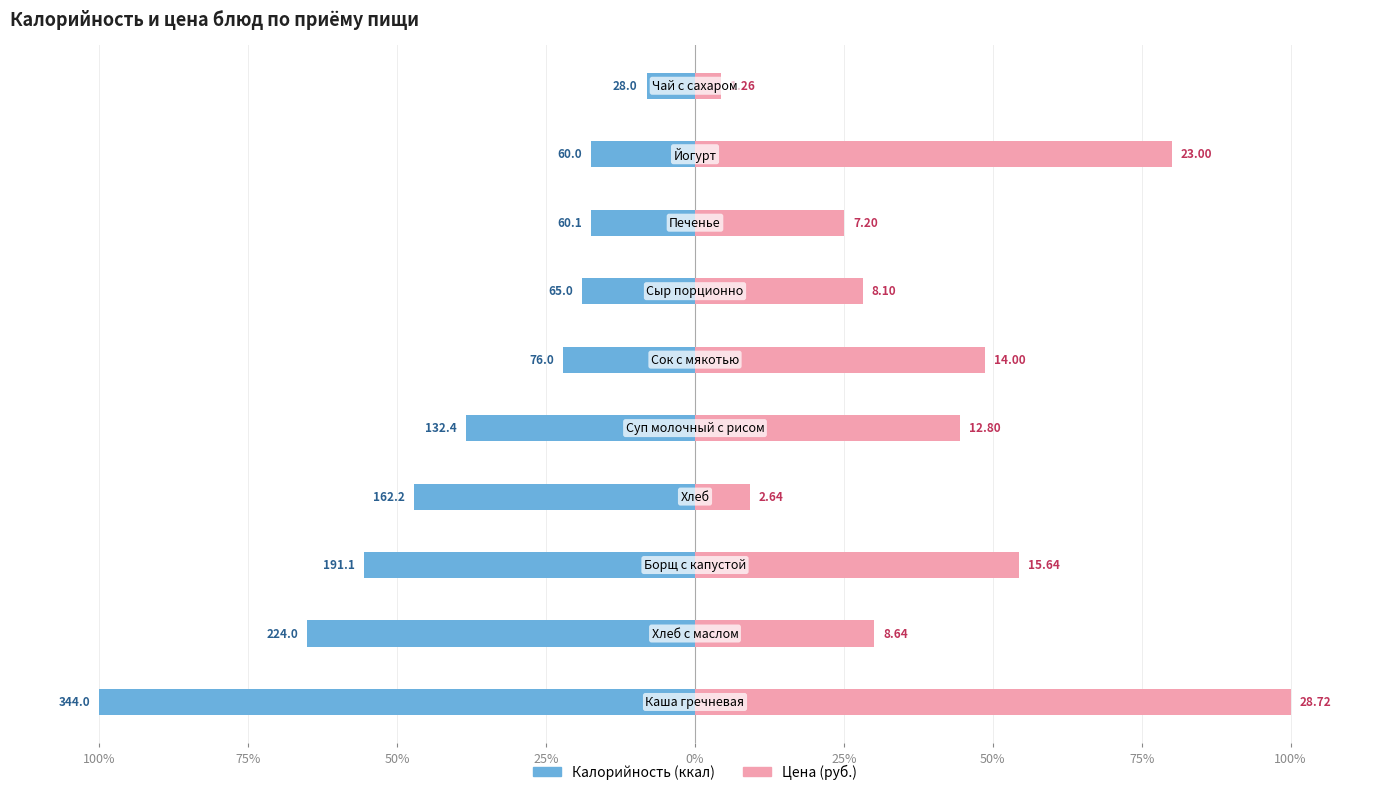

Reading left to right, extract all data points from this chart.

Калорийность: -100.0	-65.1	-55.6	-47.2	-38.5	-22.1	-18.9	-17.5	-17.4	-8.1
Цена: 100.0	30.1	54.5	9.2	44.6	48.7	28.2	25.1	80.1	4.4